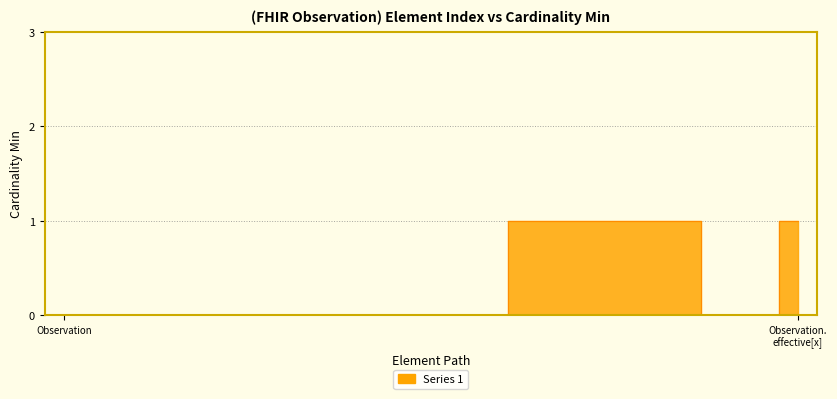

Rank the categories by value from lowest to highest.

Observation, Observation.id, Observation.meta, Observation.implicitRules, Observation.language, Observation.text, Observation.contained, Observation.extension, Observation.status, Observation.category, Observation.category:VSCat, Observation.code, Observation.subject, Observation.focus, Observation.encounter, Observation.effective[x], Observation.modifierExtension, Observation.identifier, Observation.basedOn, Observation.partOf